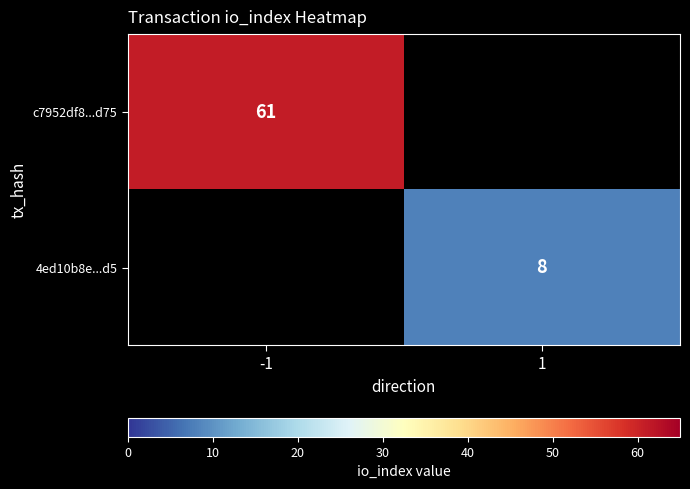

The value of c7952df8...d75 at -1 is 85. True or false?

False